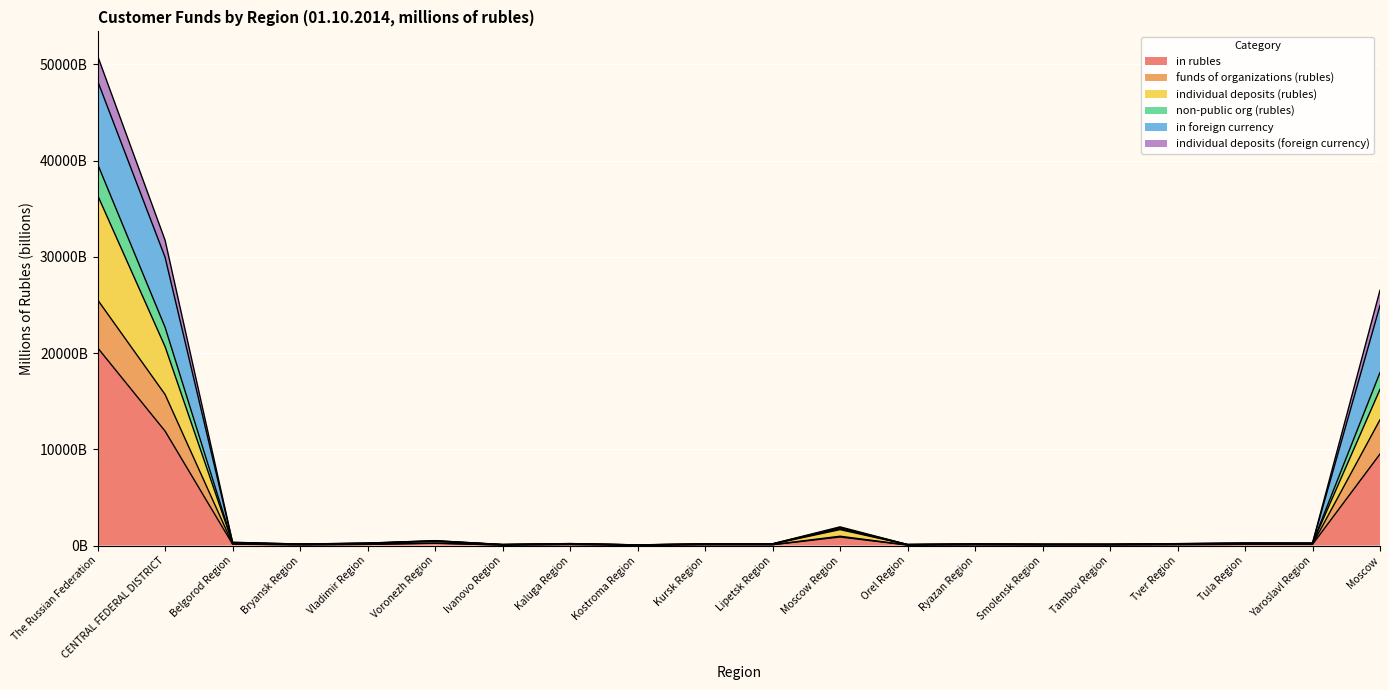

What are all the series names shown in the legend?

in rubles, funds of organizations (rubles), individual deposits (rubles), non-public org (rubles), in foreign currency, individual deposits (foreign currency)